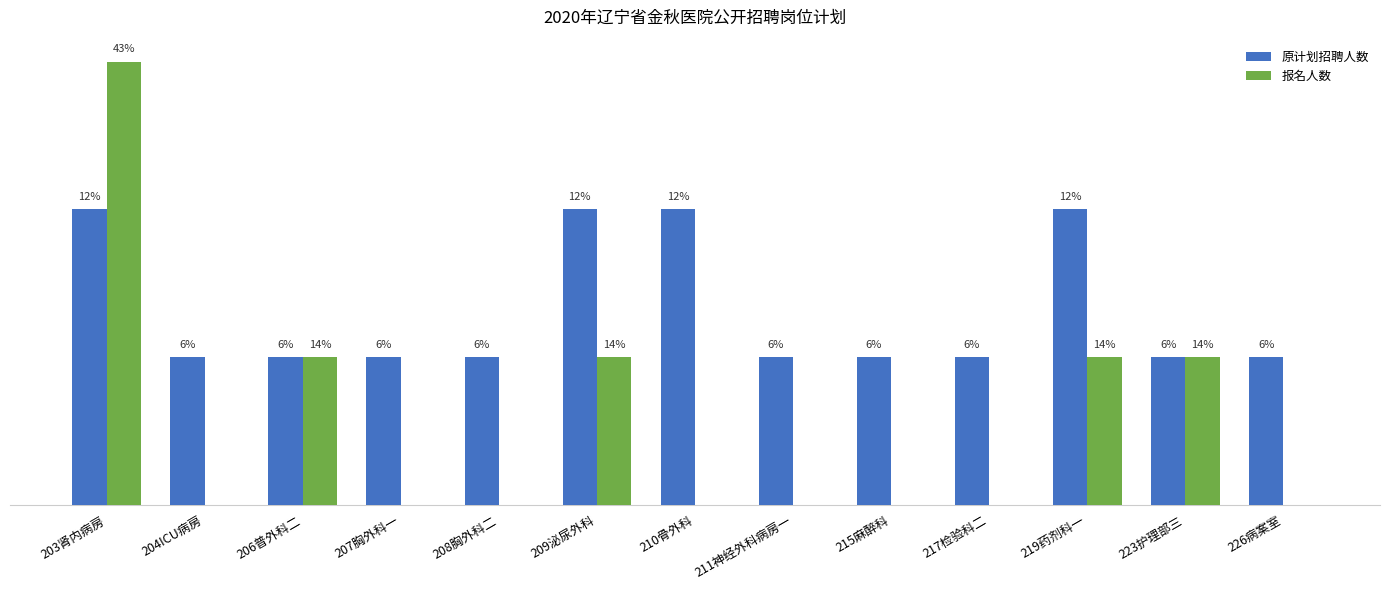

Reading right to left, list all the values displayed in this chart.

原计划招聘人数: 226病案室=1	223护理部三=1	219药剂科一=2	217检验科二=1	215麻醉科=1	211神经外科病房一=1	210骨外科=2	209泌尿外科=2	208胸外科二=1	207胸外科一=1	206普外科二=1	204ICU病房=1	203肾内病房=2
报名人数: 226病案室=0	223护理部三=1	219药剂科一=1	217检验科二=0	215麻醉科=0	211神经外科病房一=0	210骨外科=0	209泌尿外科=1	208胸外科二=0	207胸外科一=0	206普外科二=1	204ICU病房=0	203肾内病房=3